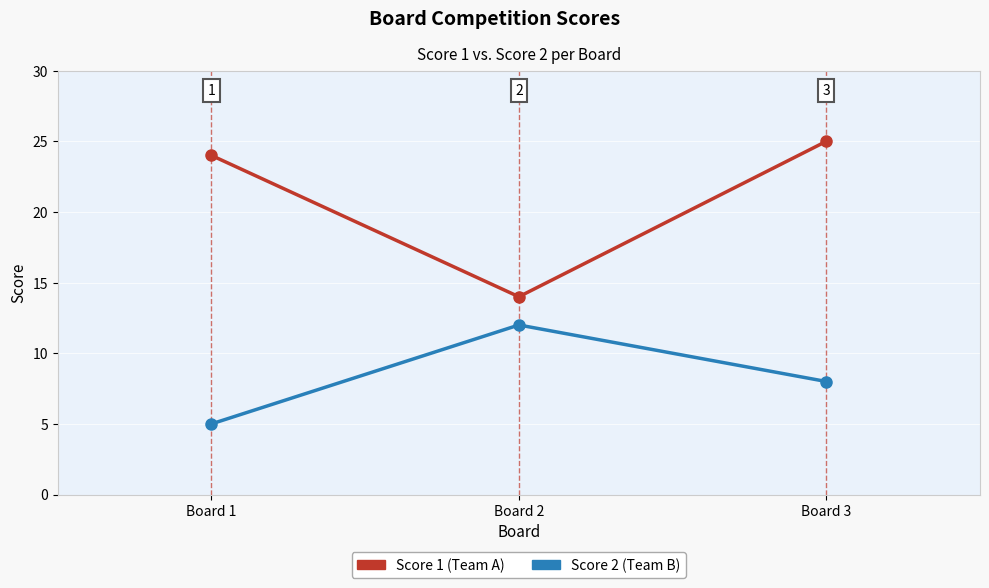

What is the spread (max minus min) of values at Board 1?

19